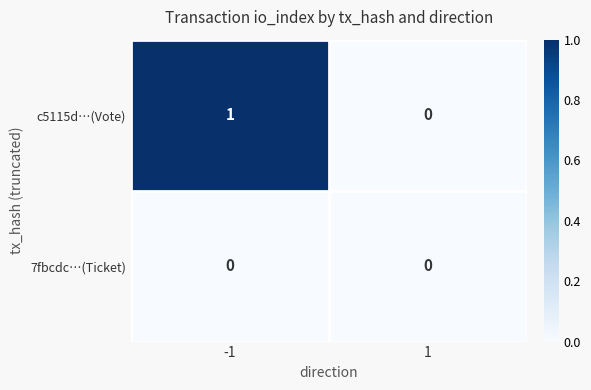

True or false: c5115d…(Vote) has a value of -1 at 1.

False